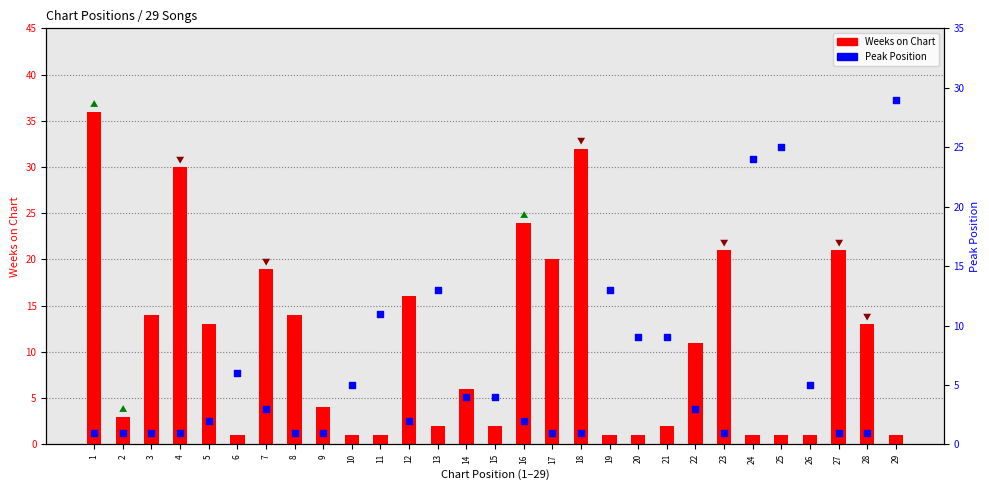

Which series has the largest Y range (max minus min)?

Weeks on Chart